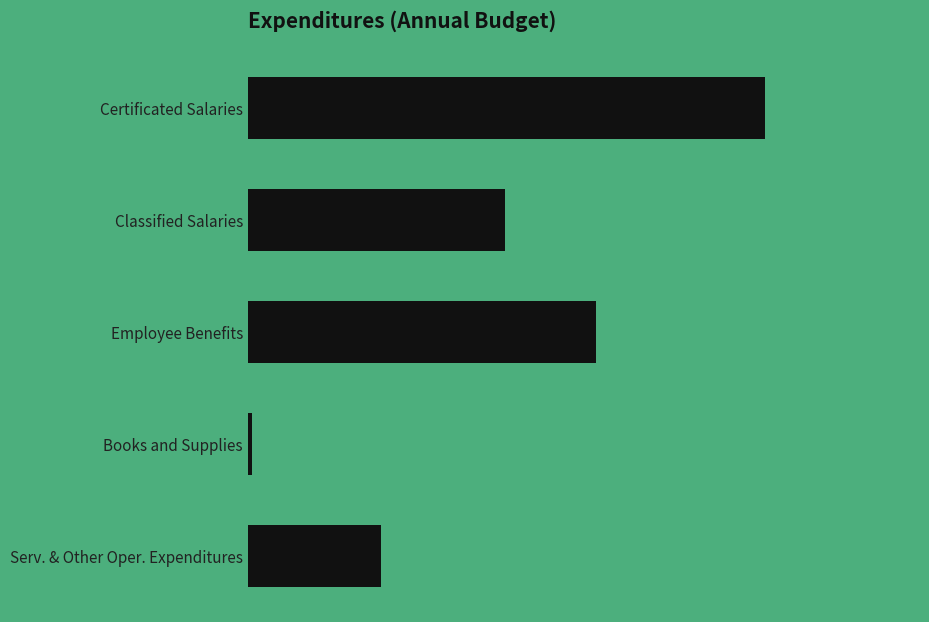

Rank the categories by value from lowest to highest.

Books and Supplies, Serv. & Other Oper. Expenditures, Classified Salaries, Employee Benefits, Certificated Salaries